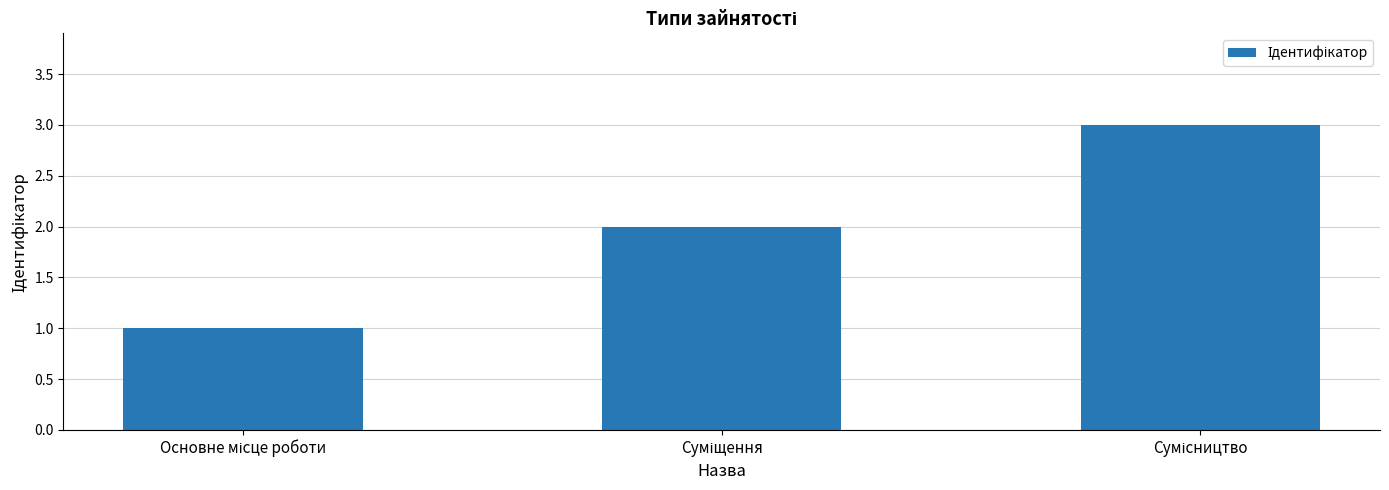

What is the sum of all values?

6